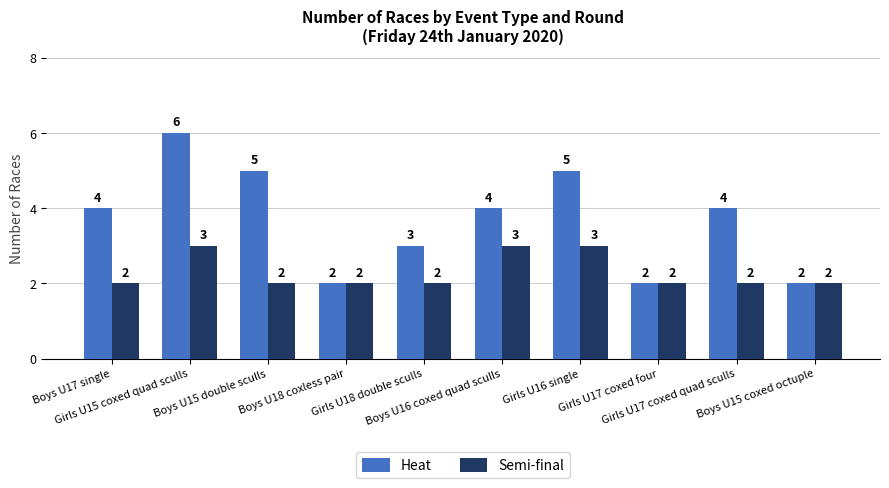

Is it true that Heat equals 1 at Girls U17 coxed quad sculls?

False